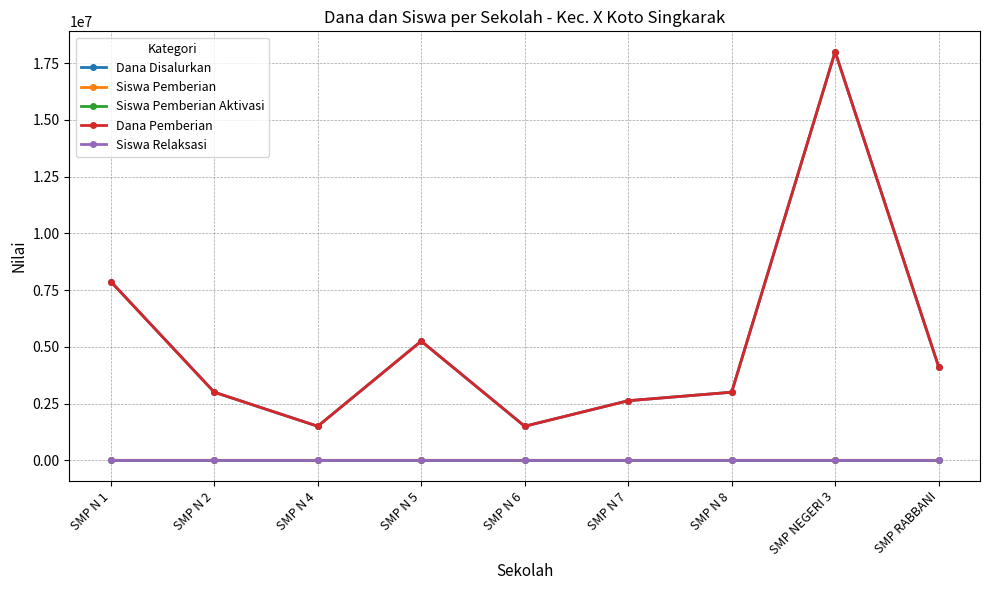

True or false: Dana Disalurkan has a value of 6478909 at SMP RABBANI.

False